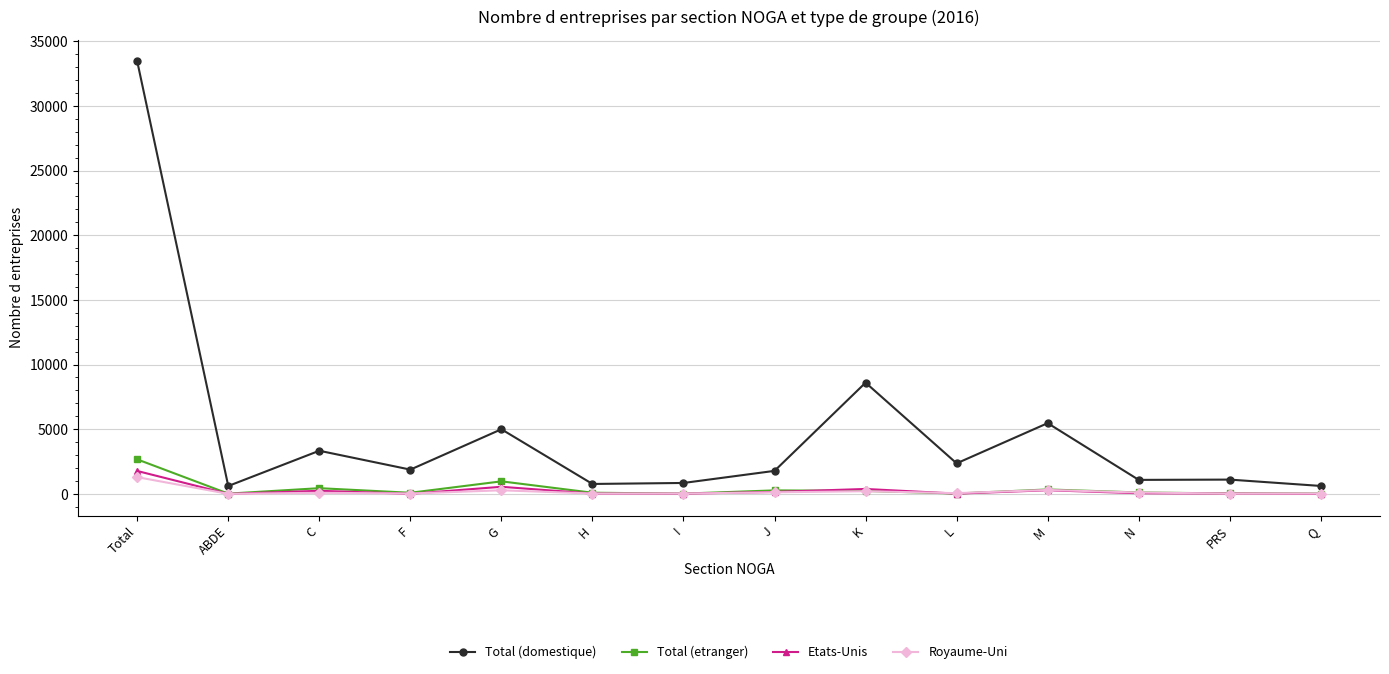

The Etats-Unis series shows 3088 at Total. True or false?

False